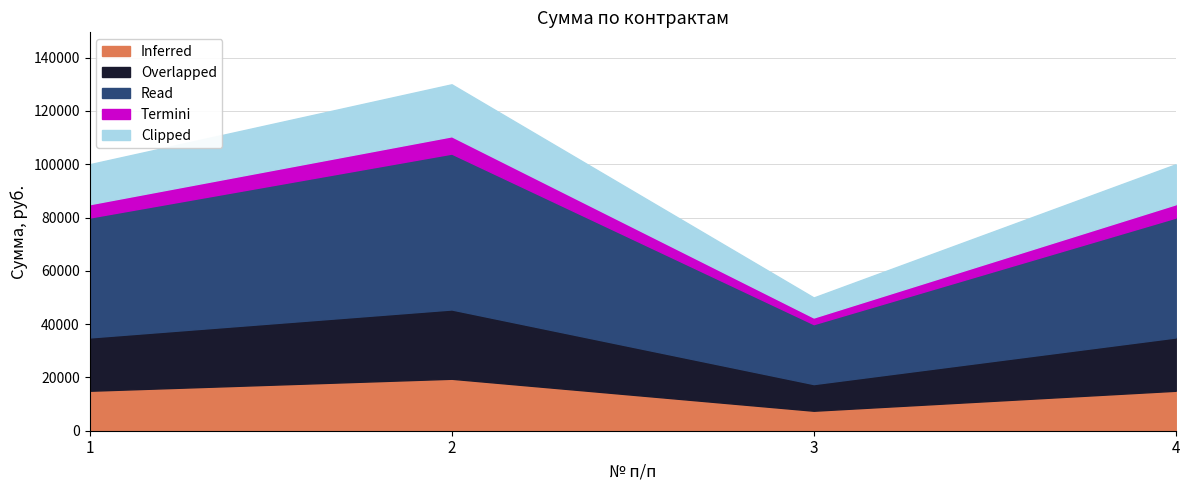

Between 3 and 2, which is larger?

2